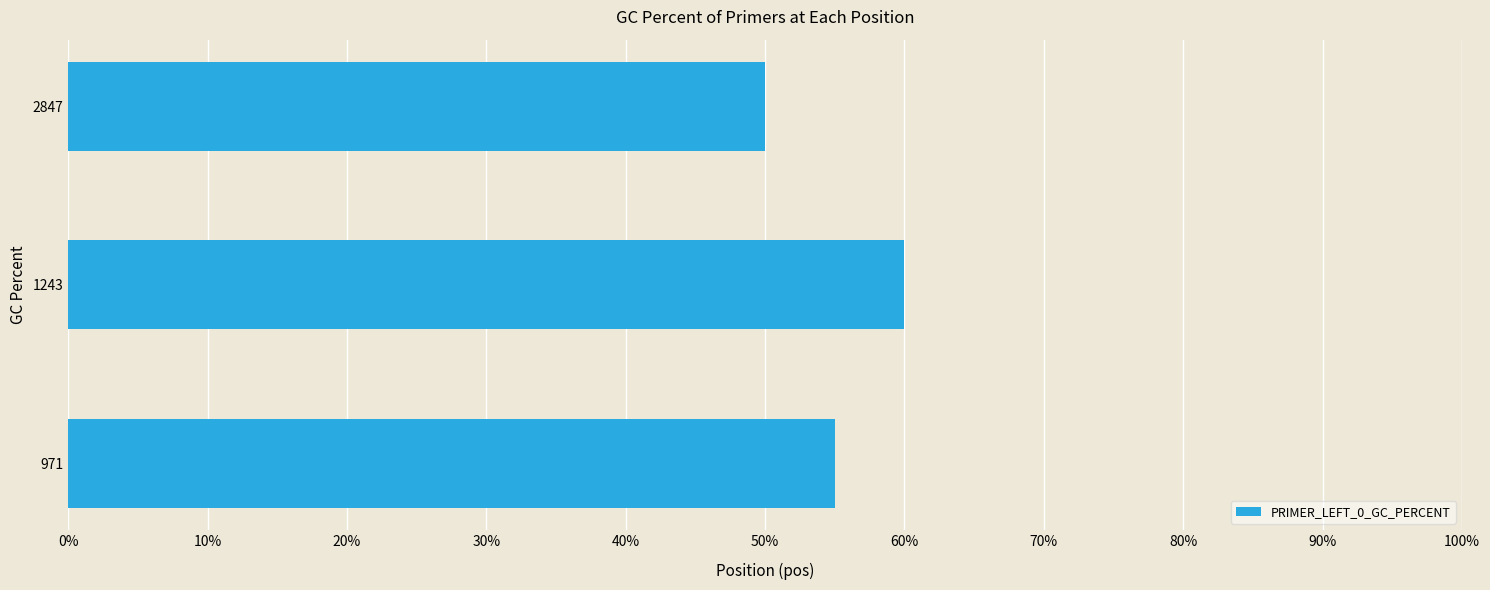

What is the average value?

55